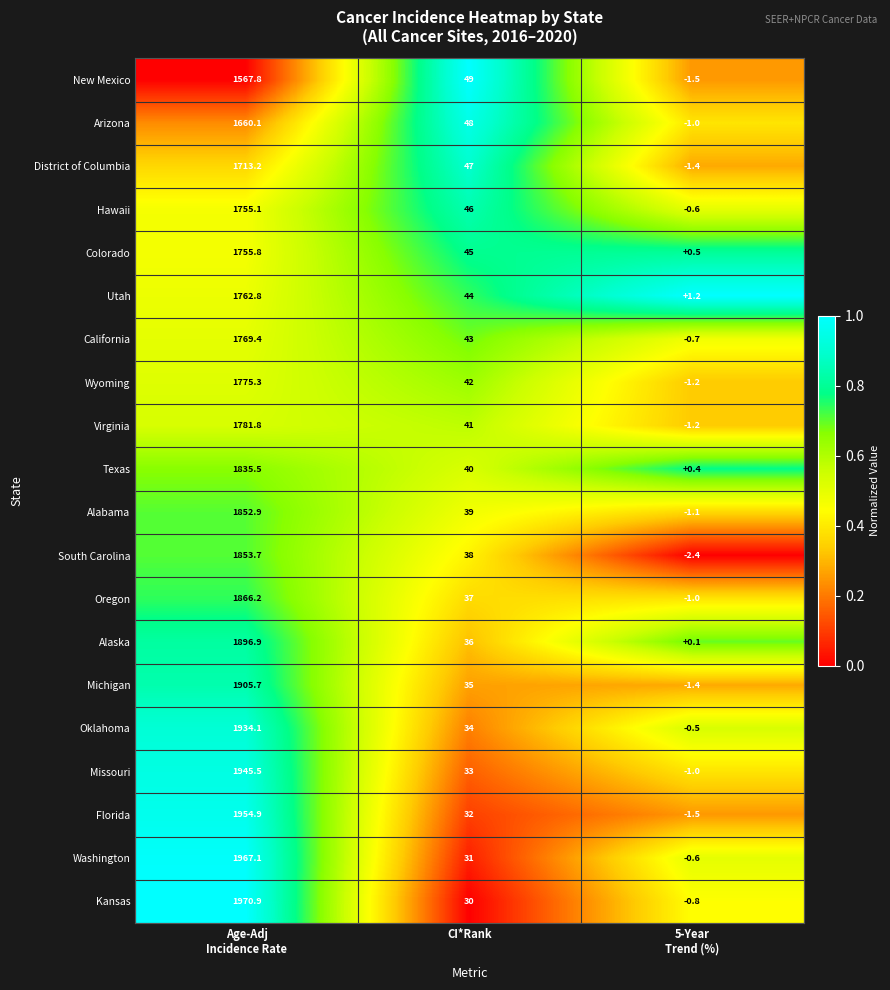

What is the difference between the maximum and minimum values in the Wyoming series?

1776.5